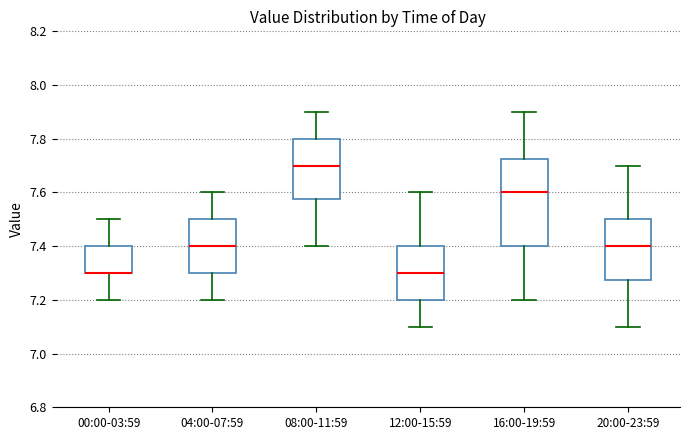

Which box is the tallest, from its lower edge to its upper edge?

16:00-19:59